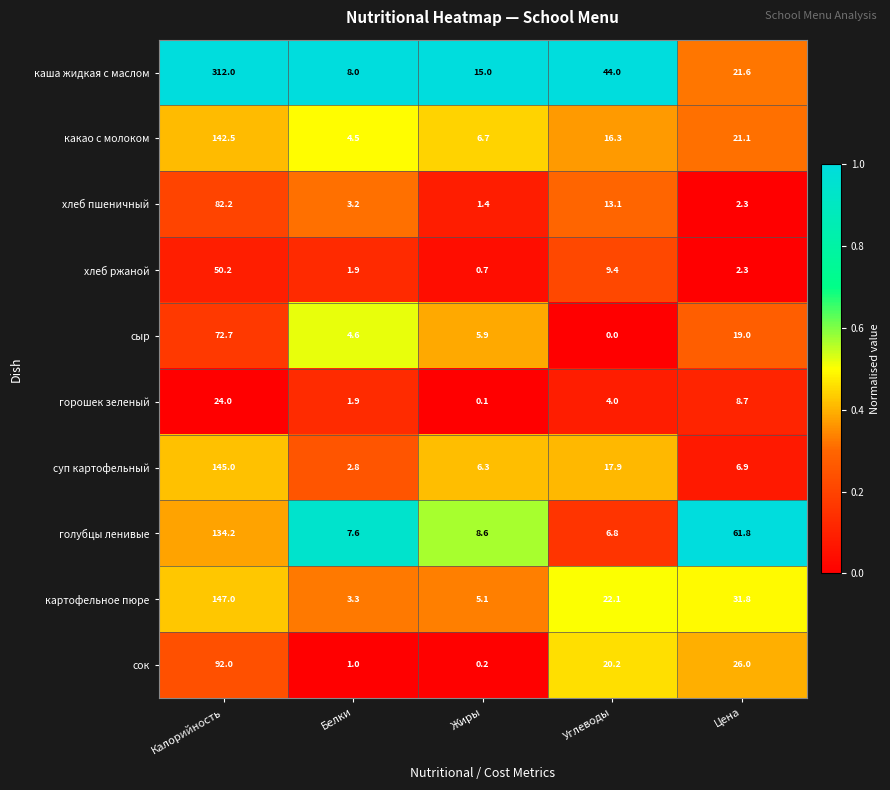

At how many categories does at least one series exceed 0?

5